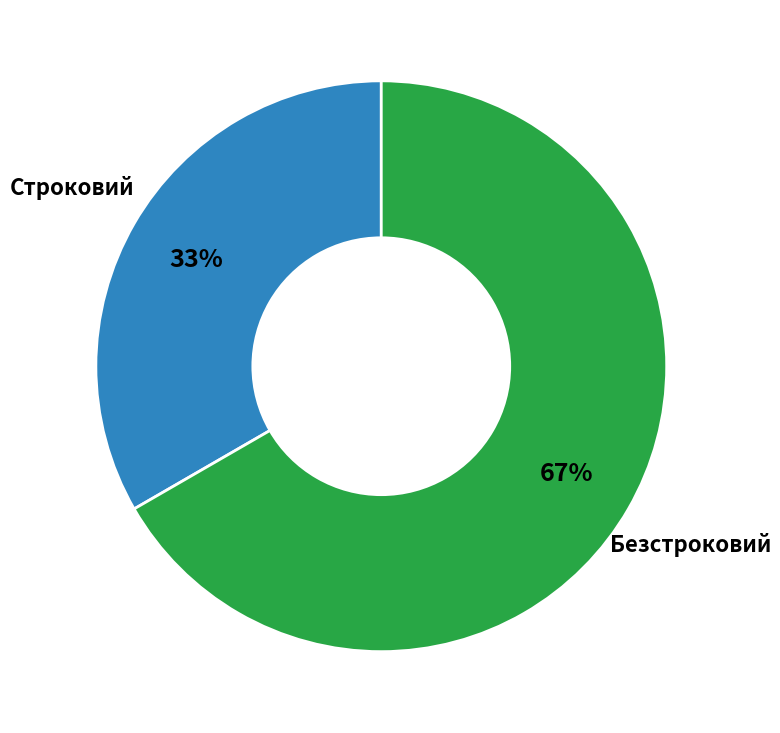

Does any single category account for the majority?

Yes